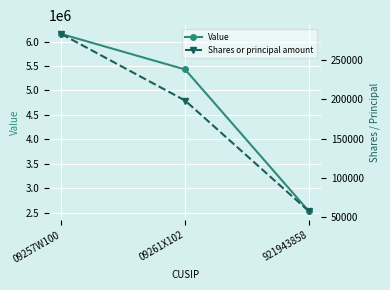

Reading left to right, what are all the values shown in this chart?

Value: 09257W100=6153697	09261X102=5427923	921943858=2527016
Shares or principal amount: 09257W100=282929	09261X102=198389	921943858=57800